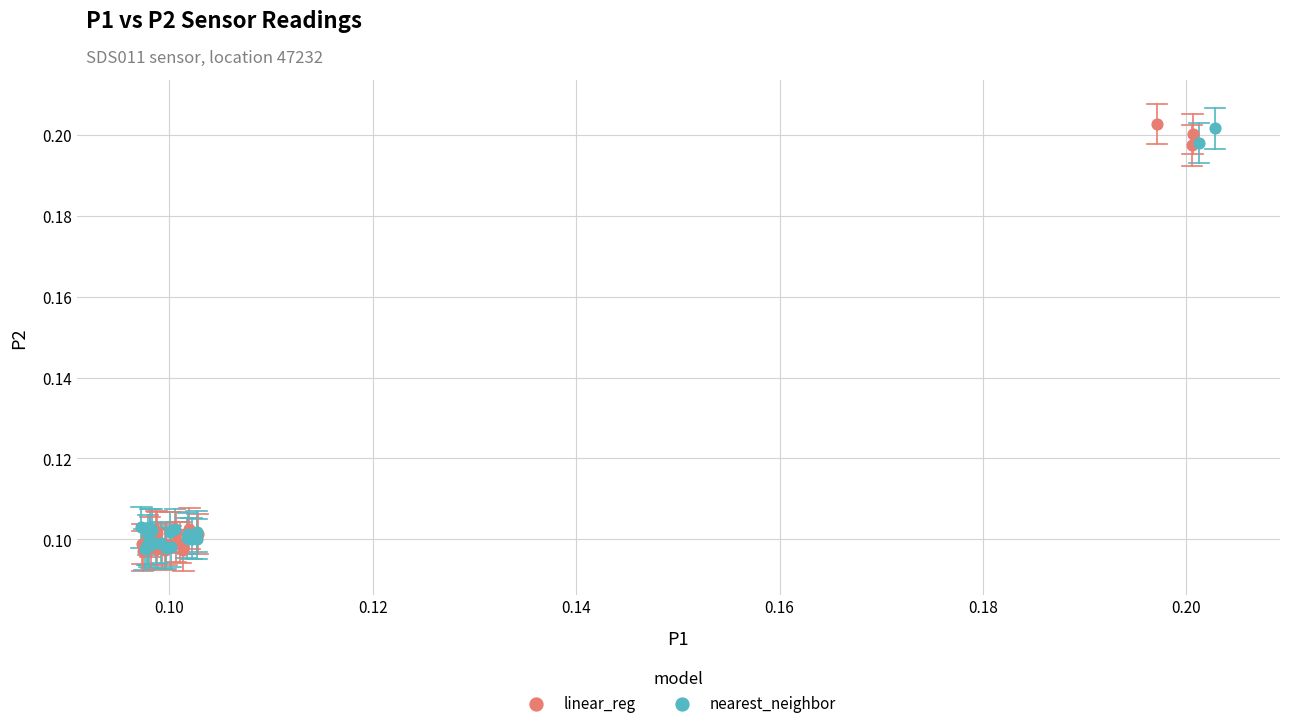

What are all the series names shown in the legend?

linear_reg, nearest_neighbor